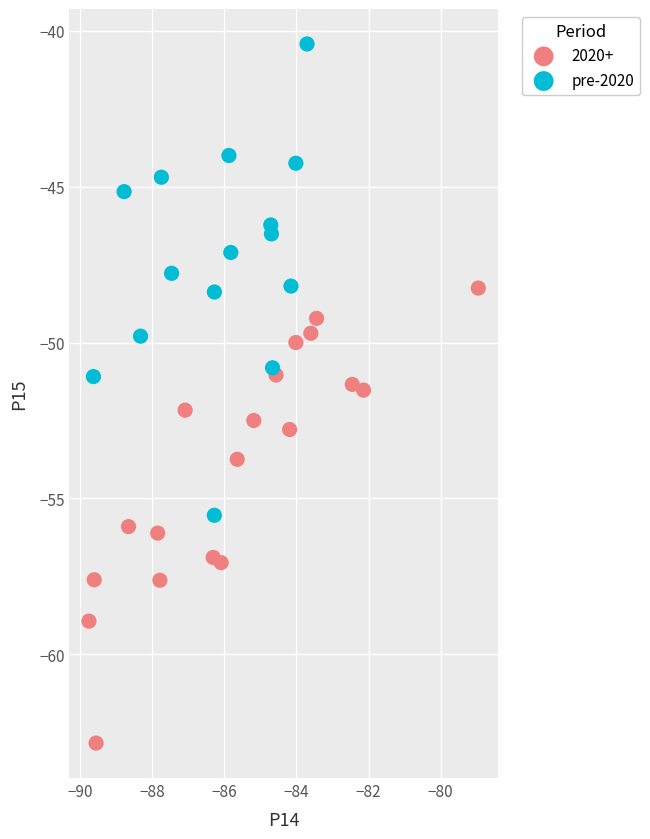

Which series contains the lowest Y value?

2020+